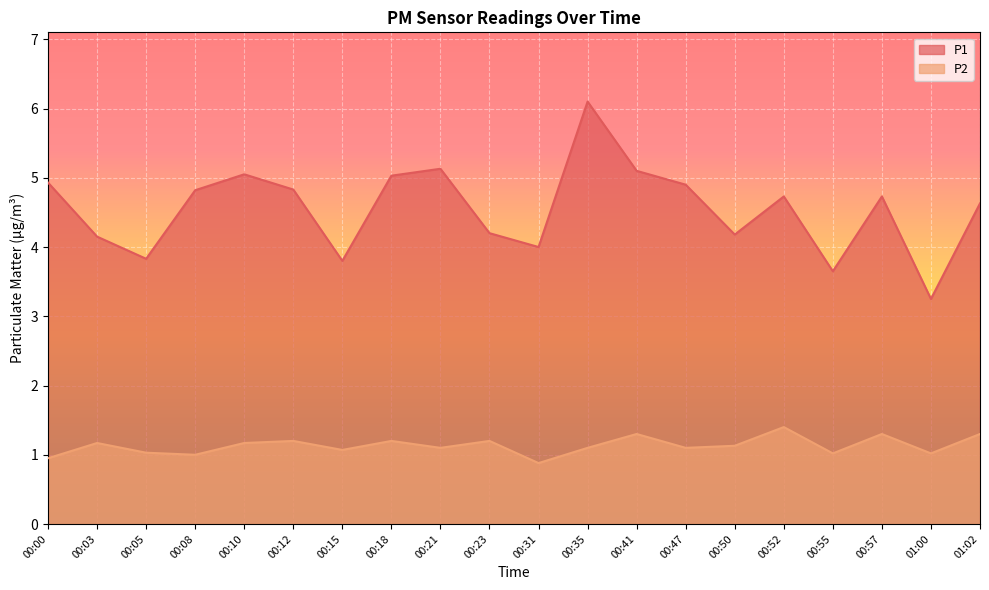

Read the P1 value at 00:41.

5.1